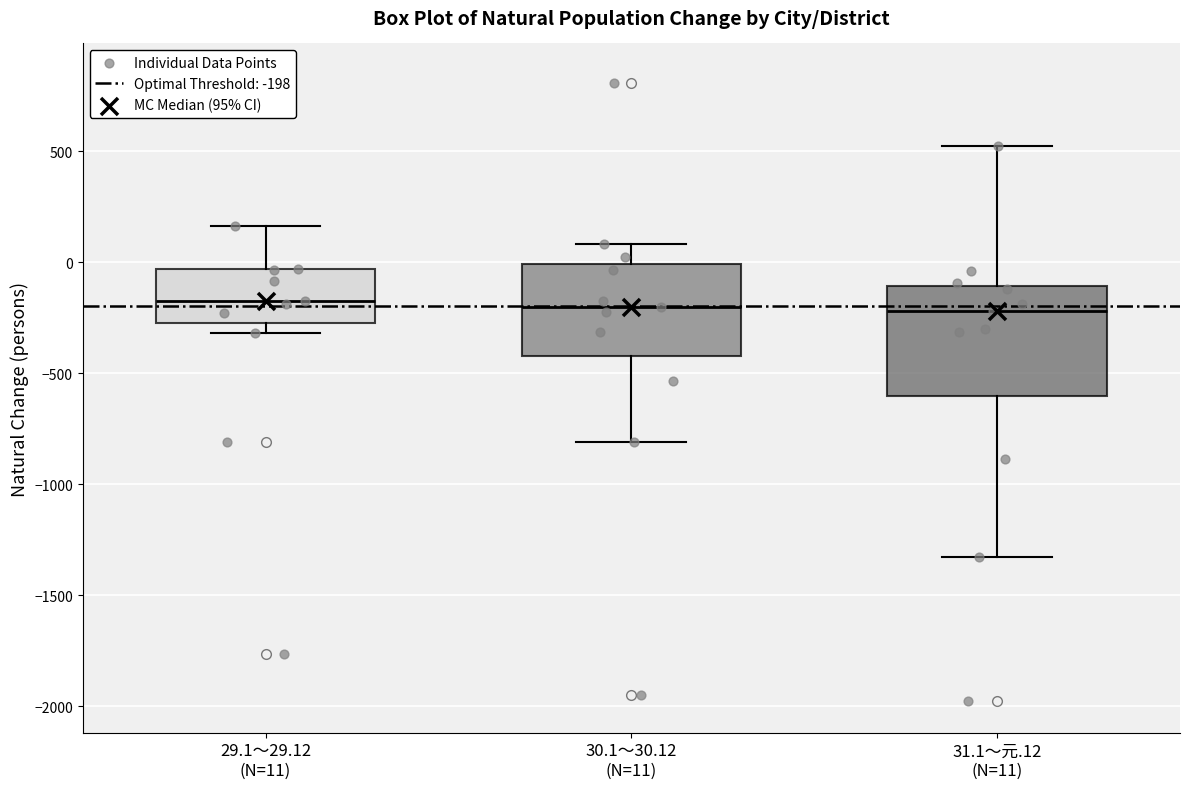

Reading left to right, read every box against the y-axis: the position of its median line, the range the box covers, and the ends of its whiskers. The values are not printed on the chart, so give them approximately, as read against the axis.

29.1～29.12 (N=11): median -200, box -250 to -50, whiskers -300 to 150
30.1～30.12 (N=11): median -200, box -400 to 0, whiskers -800 to 100
31.1～元.12 (N=11): median -200, box -600 to -100, whiskers -1350 to 500